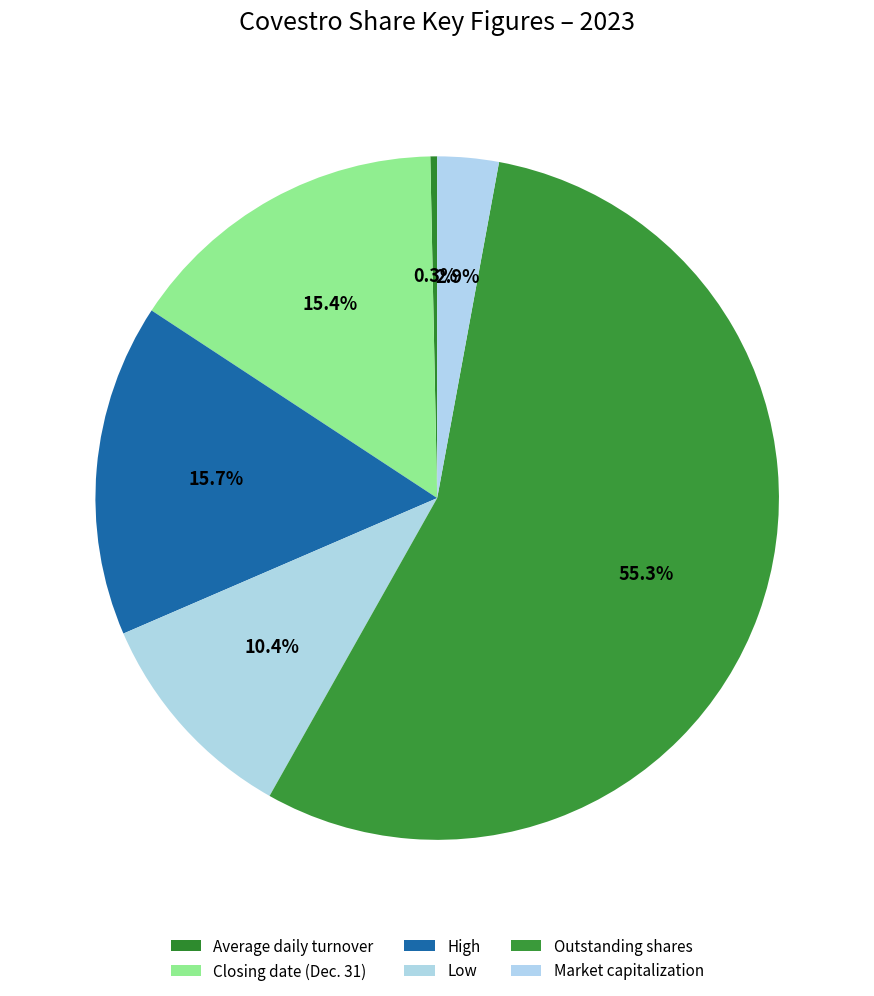

Do Closing date (Dec. 31) and Low together represent more than half of the pie?

No